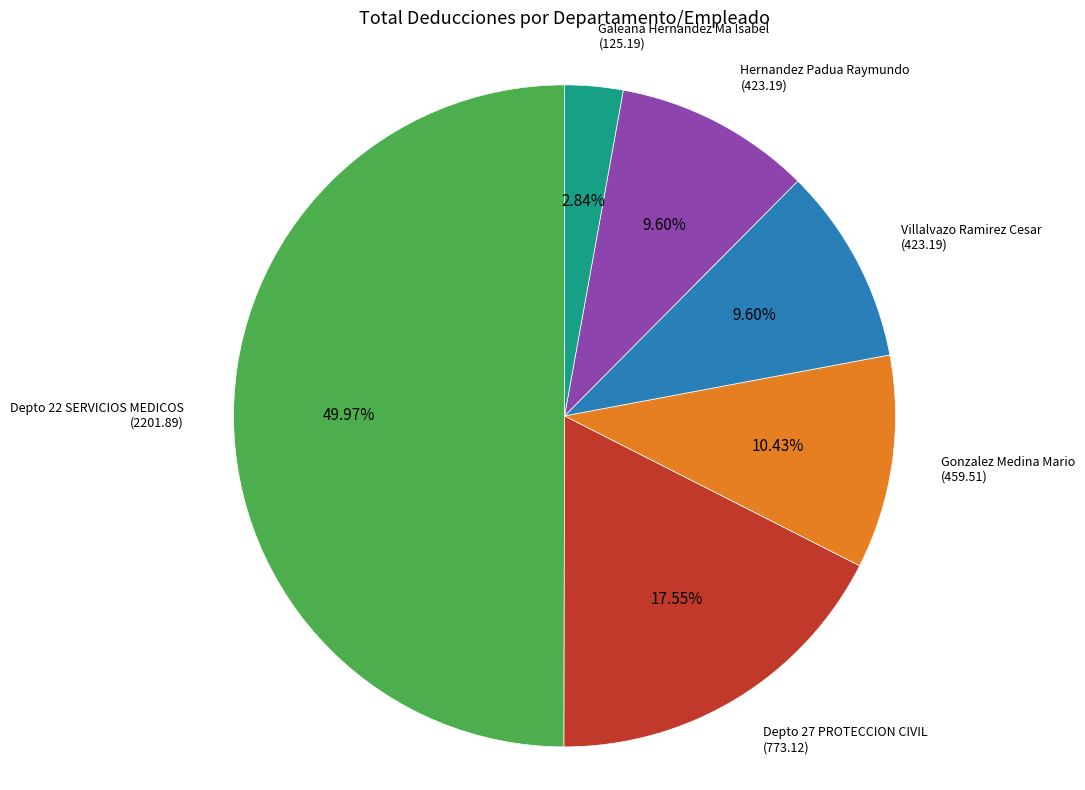

Which category has the biggest portion of the pie?

Depto 22 SERVICIOS MEDICOS